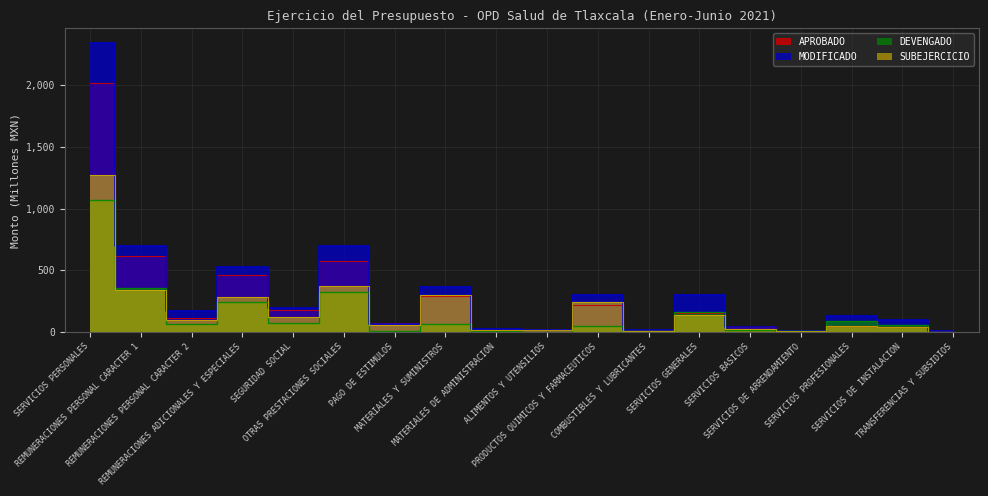

Between PRODUCTOS QUIMICOS Y FARMACEUTICOS and SERVICIOS PROFESIONALES, which series saw the biggest shift?

SUBEJERCICIO